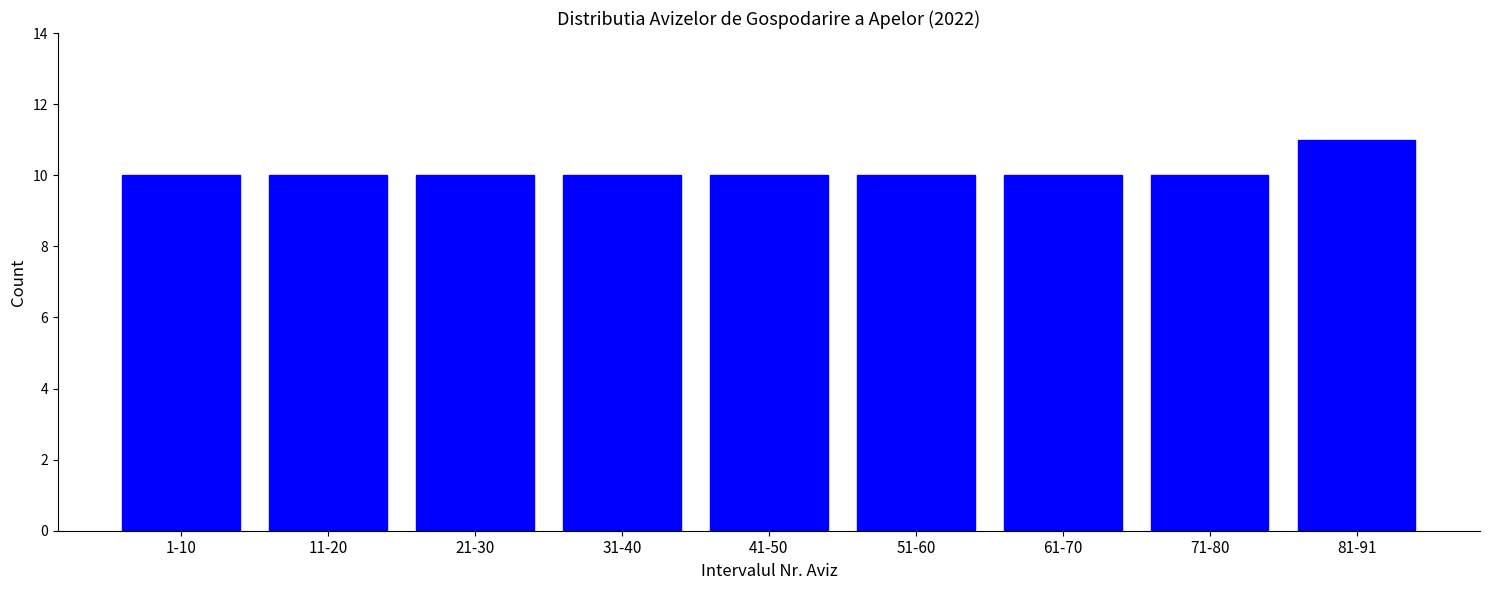

Reading right to left, extract all data points from this chart.

81-91=11	71-80=10	61-70=10	51-60=10	41-50=10	31-40=10	21-30=10	11-20=10	1-10=10